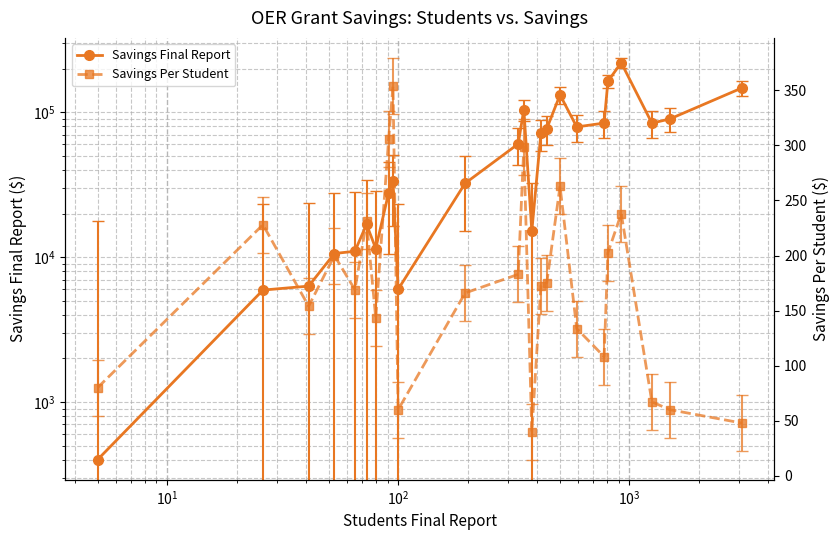

What is the difference between the second highest and second lowest values in the Savings Per Student series?

258.1